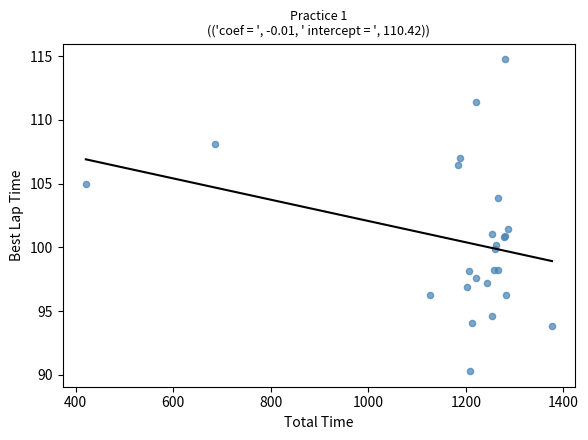

What Y value in the scatter plot is closest to 102?

101.4